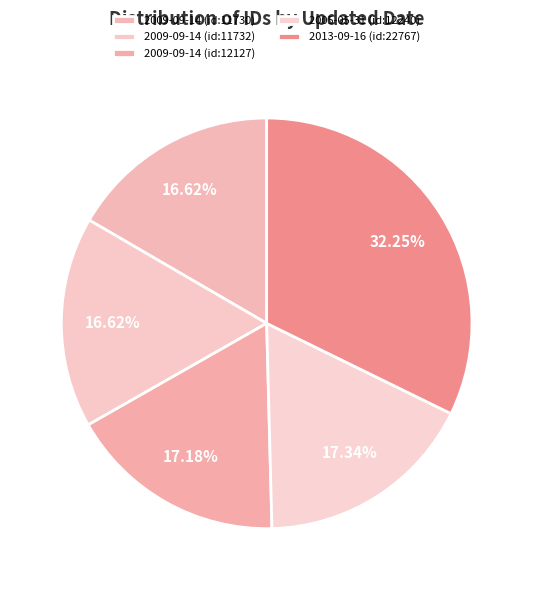

Which has a higher value, 2009-09-14 (id:11732) or 2013-09-16 (id:22767)?

2013-09-16 (id:22767)